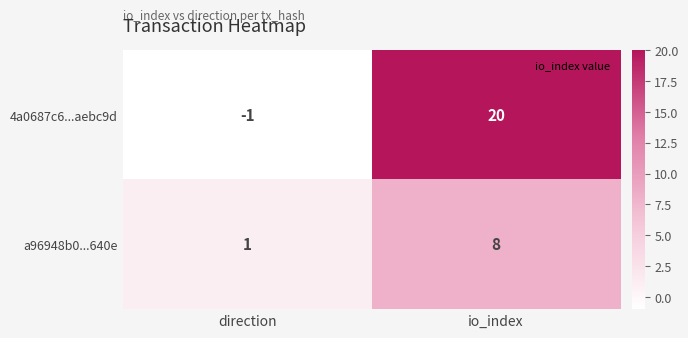

Where is 4a0687c6...aebc9d nearest to the value 9?

direction